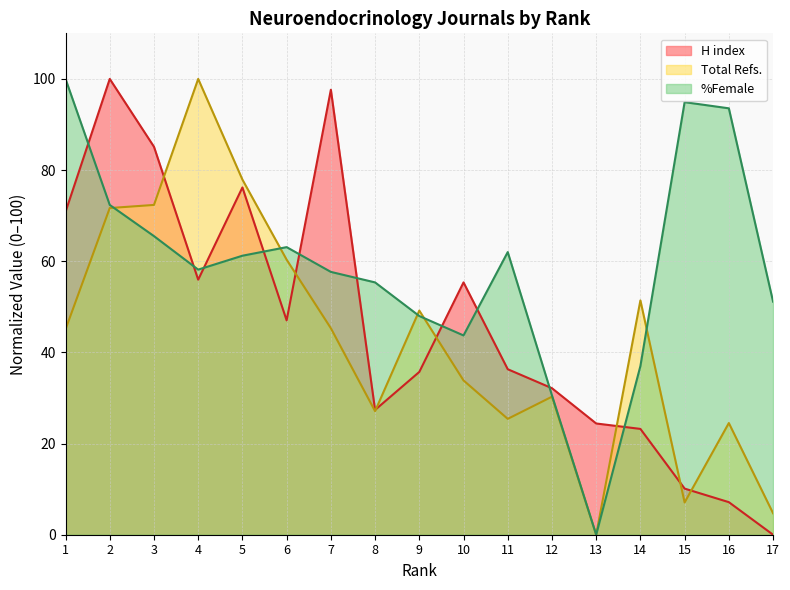

In %Female, how many points are higher than both neighbors (excluding endpoints)?

3